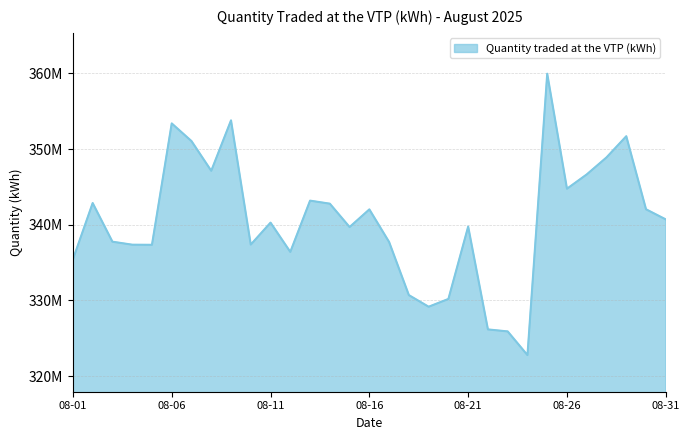

At which label is the value closest to 341372762?

2025-08-16